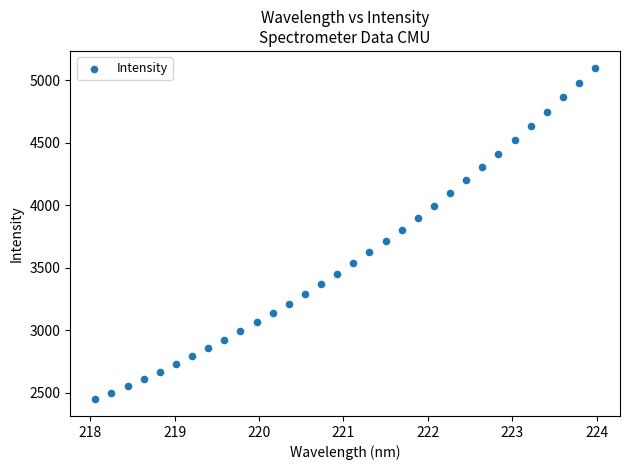

What is the range of Y values (max minus min)?

2656.8